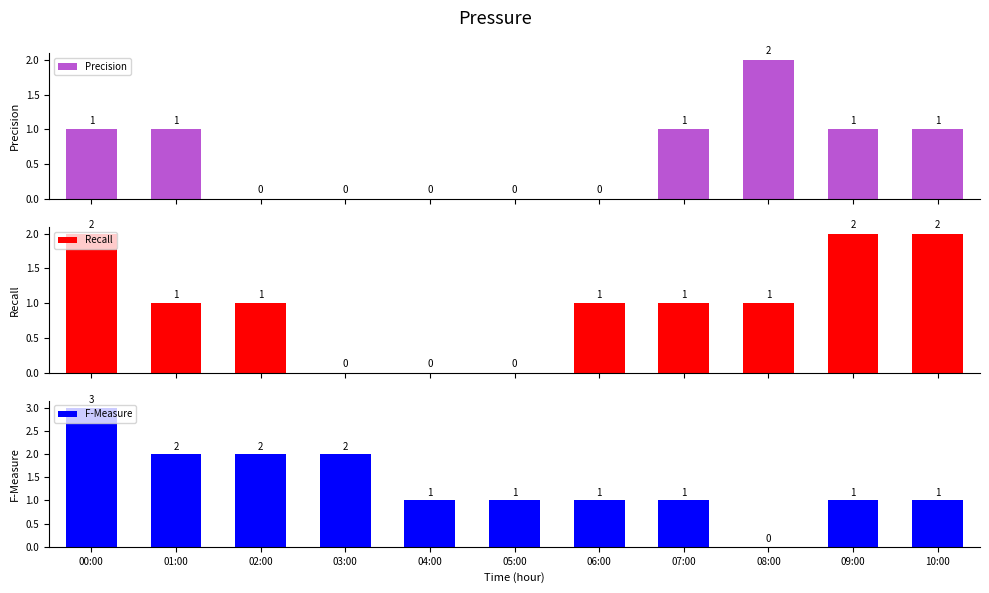

At which label is F-Measure closest to 1?

04:00